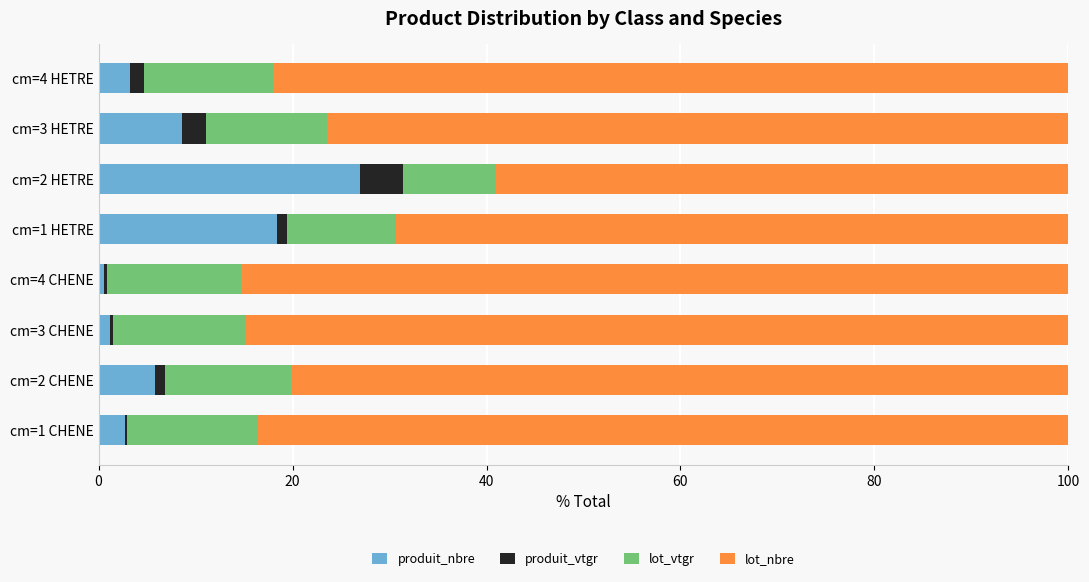

The produit_nbre series shows 8.6 at cm=3 HETRE. True or false?

True